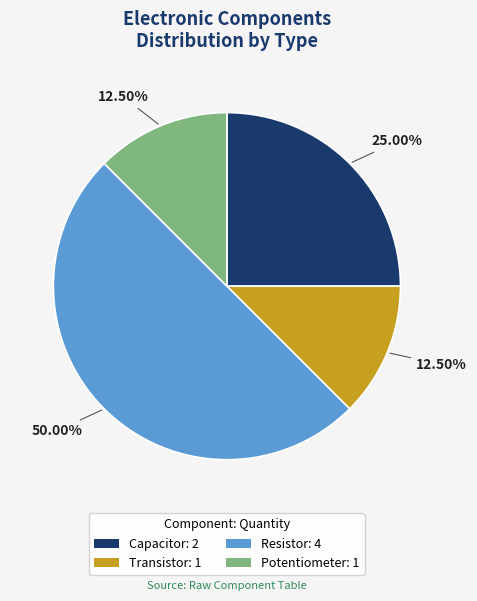

Which category has the biggest portion of the pie?

Resistor